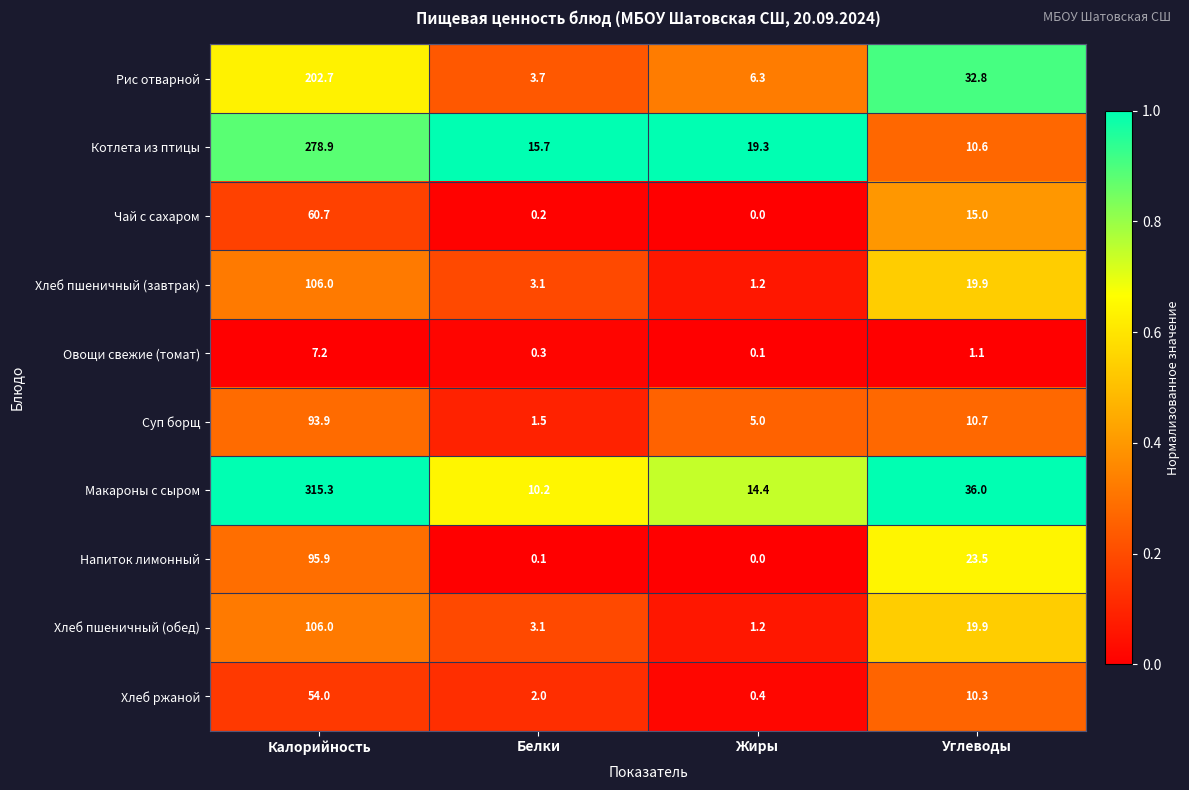

What is the sum of the Хлеб пшеничный (завтрак) values at Углеводы and Жиры?

21.1